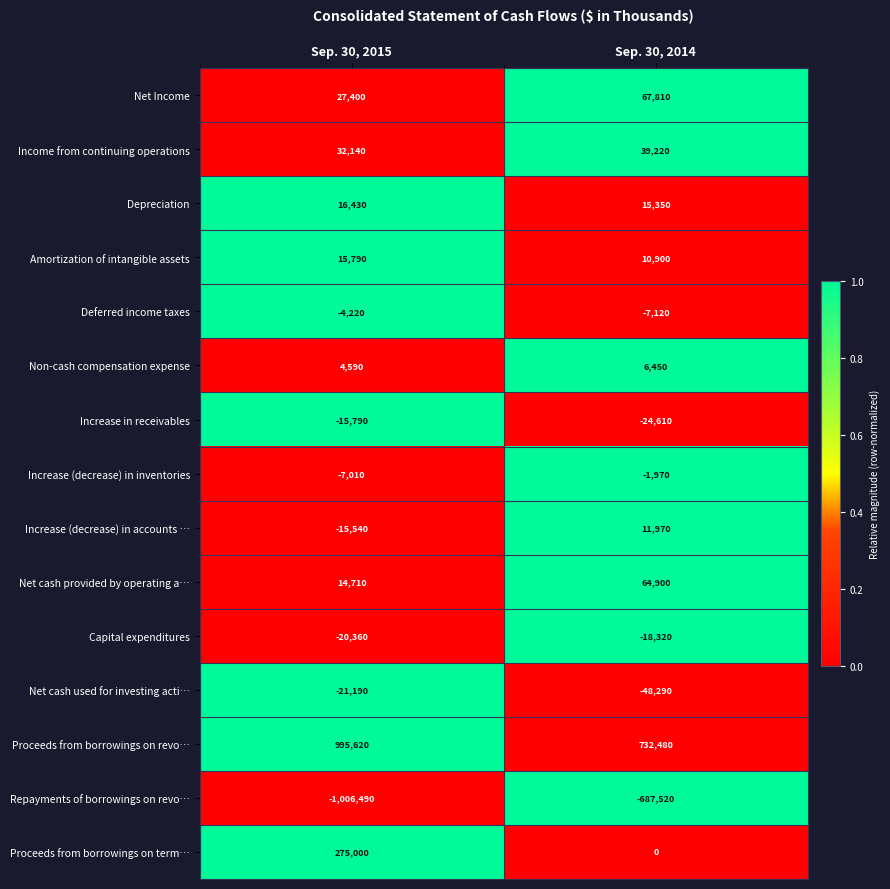

What value does the Income from continuing operations series have at Sep. 30, 2014, to the nearest 100?

39200